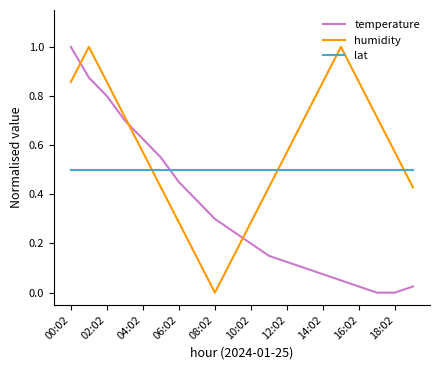

True or false: temperature has more than 0 interior local peaks.

False